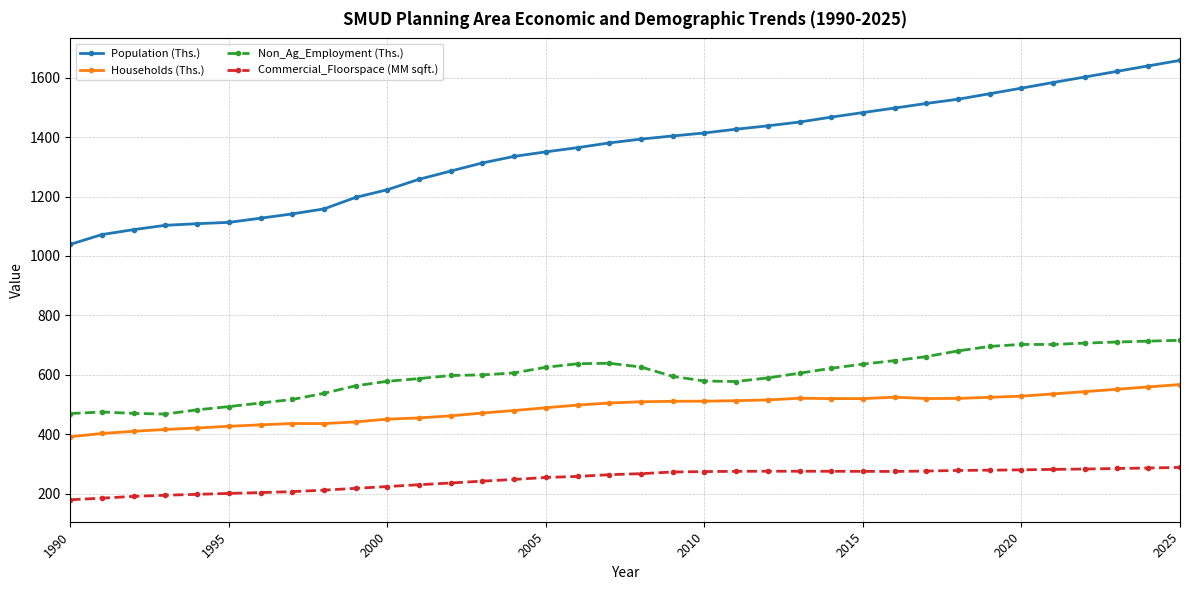

Which series has the widest spread of values?

Population (Ths.)